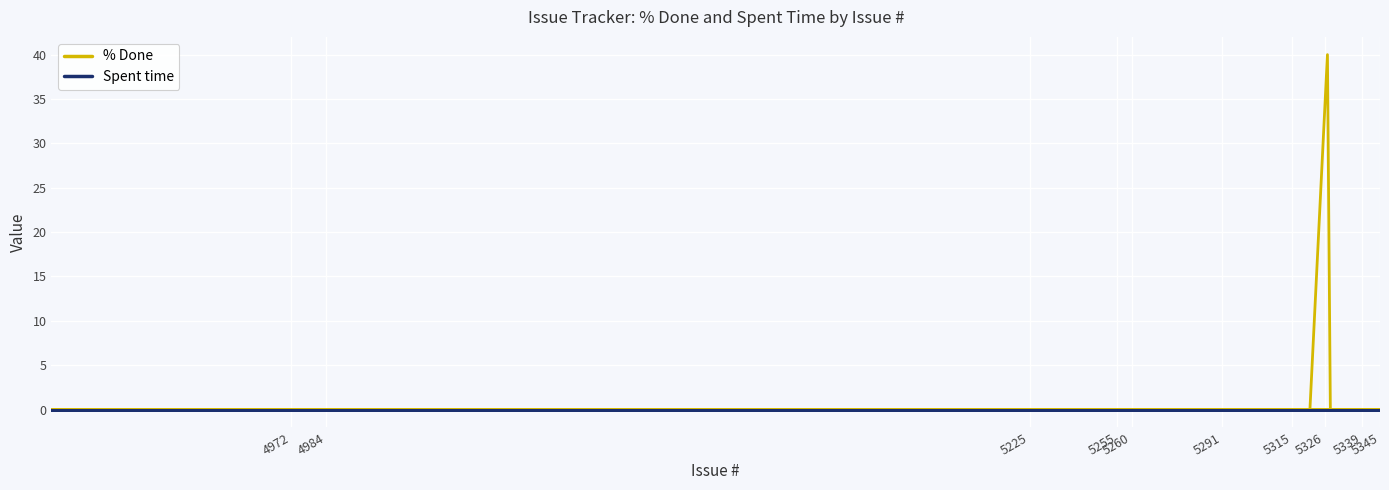

Which series has the widest spread of values?

% Done